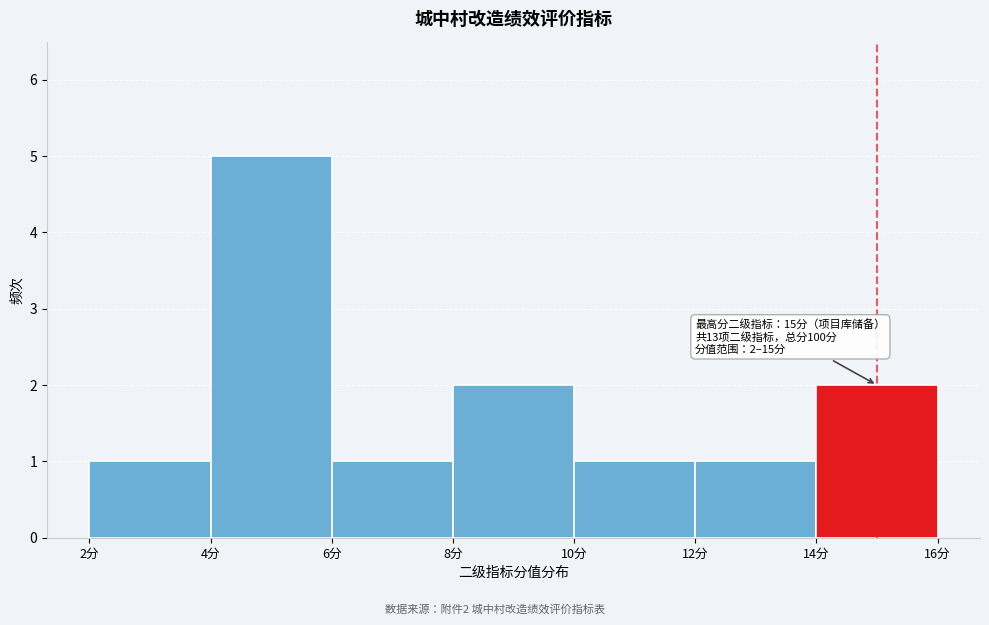

Which range on the x-axis has the tallest bar?

4 to 6